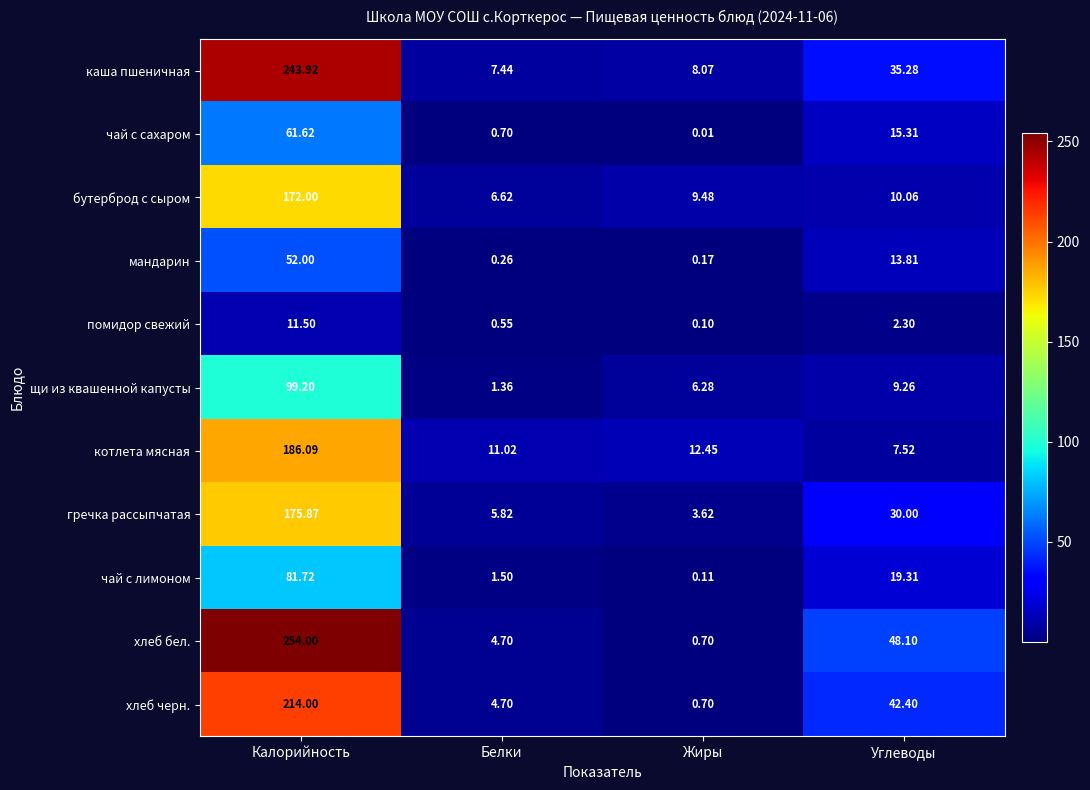

At which category is the sum across all series the highest?

Калорийность